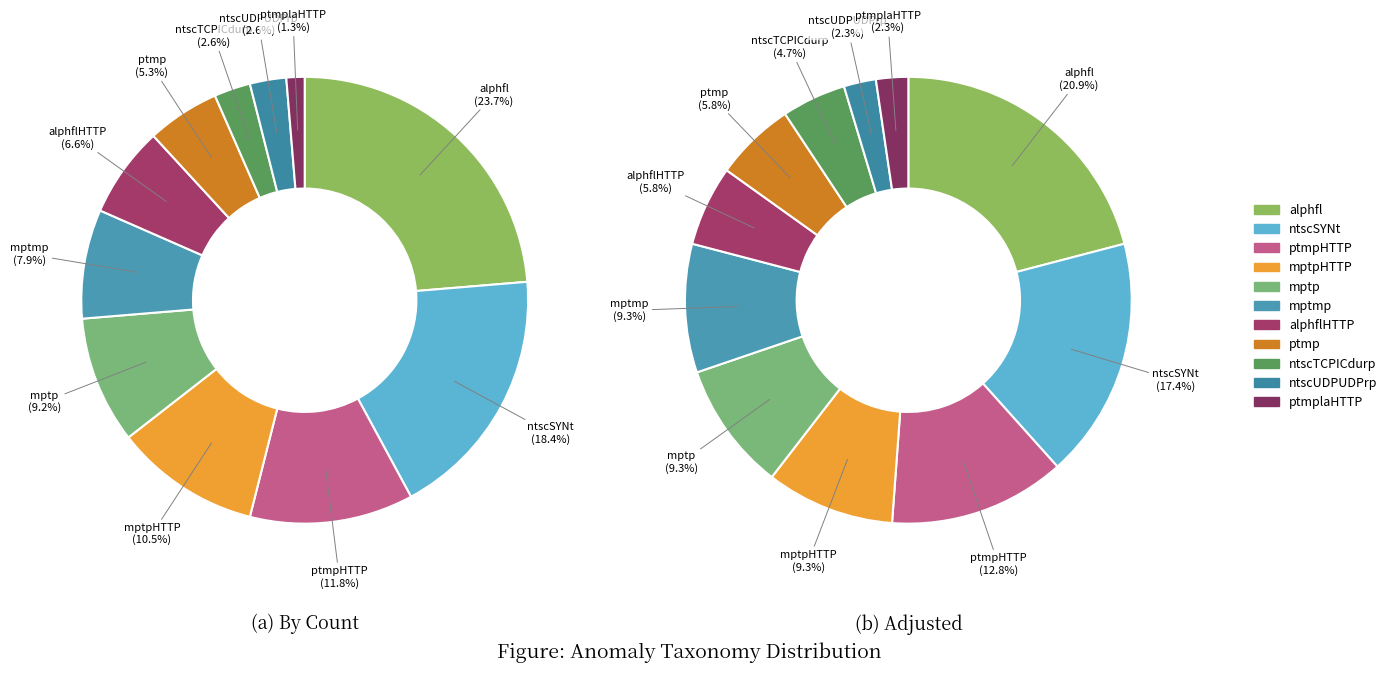

What is the change in value from mptmp to ptmp?

-2